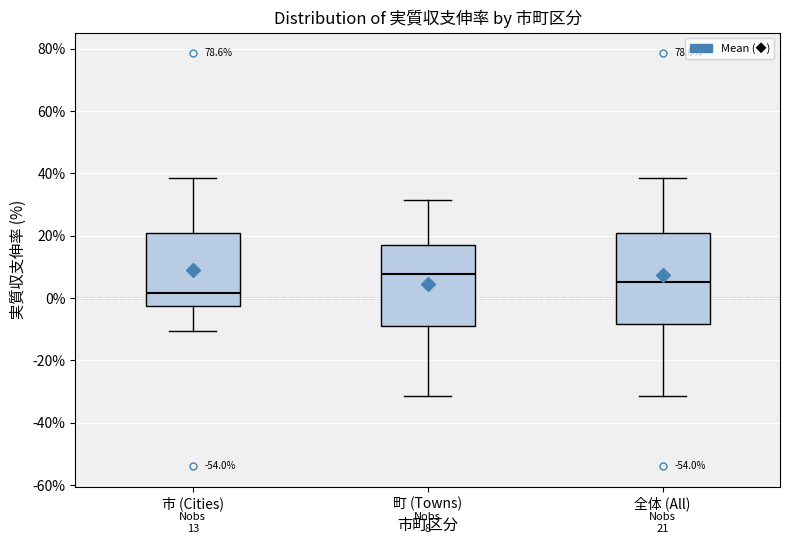

Comparing the boxes themselves (not the whiskers), which one is the tallest?

全体 (All)